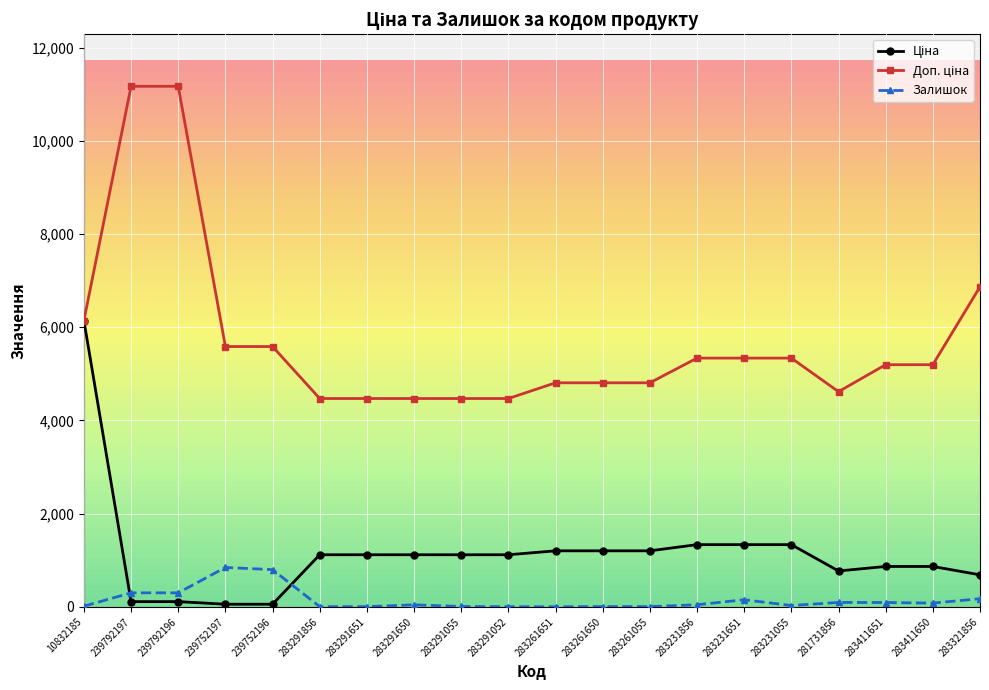

The value of Залишок at 239752196 is 336.2. True or false?

False